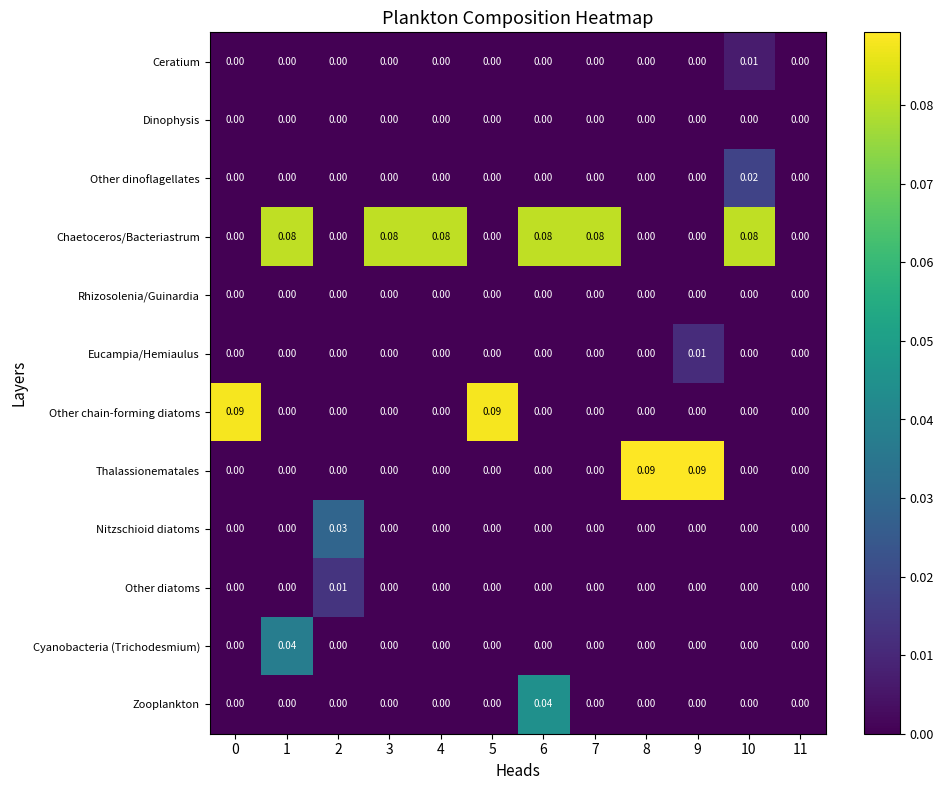

How many data points does each series have?

12